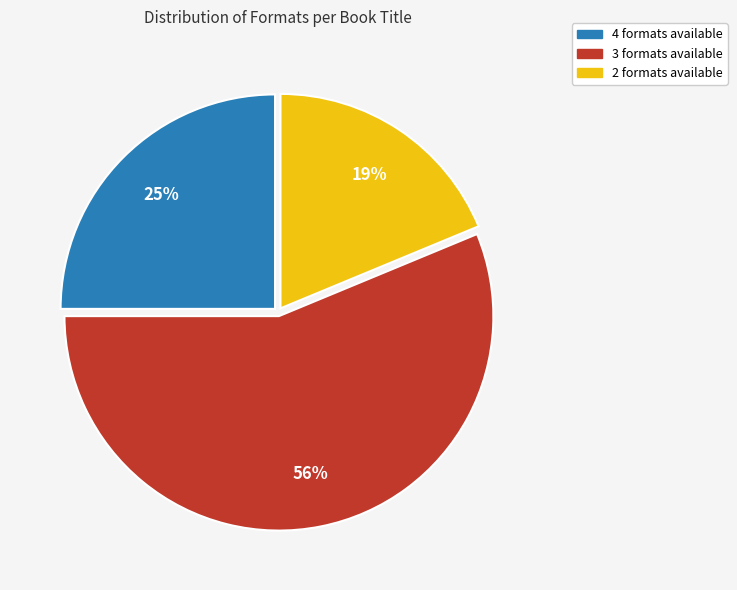

To the nearest percent, what is the average slice percentage?

33%